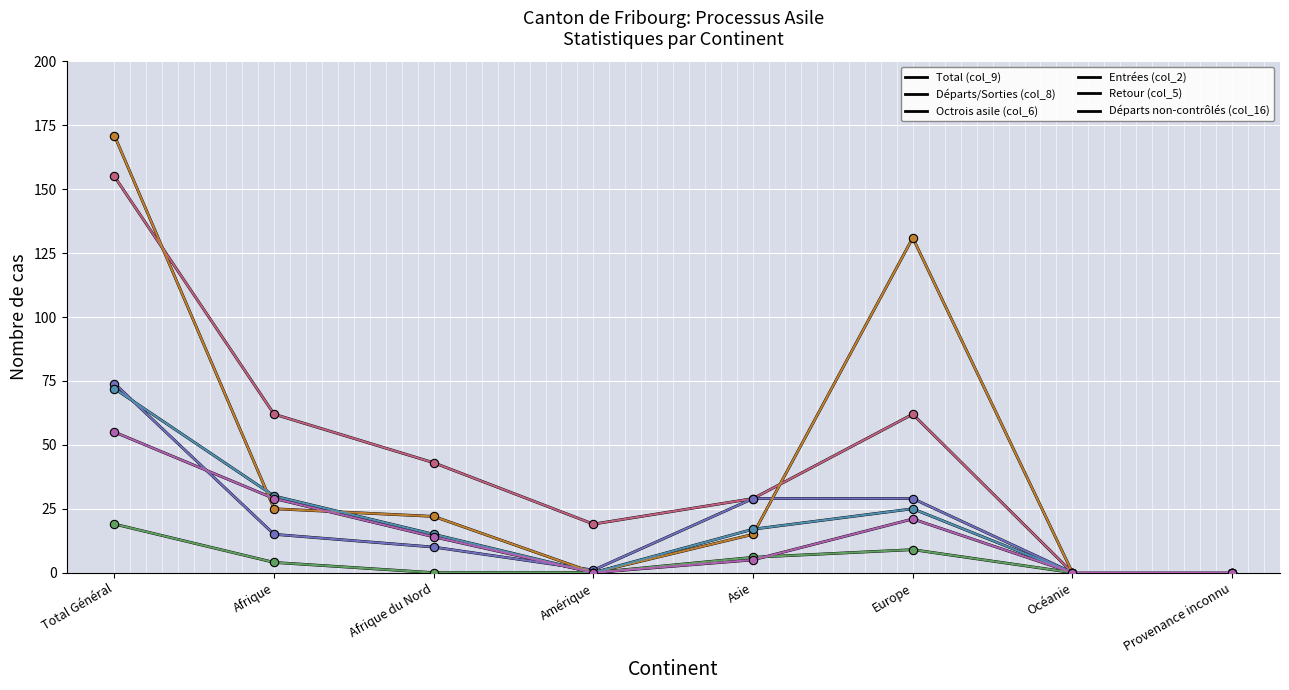

Reading left to right, list all the values displayed in this chart.

Total (col_9): Total Général=155	Afrique=62	Afrique du Nord=43	Amérique=19	Asie=29	Europe=62	Océanie=0	Provenance inconnu=0
Départs/Sorties (col_8): Total Général=74	Afrique=15	Afrique du Nord=10	Amérique=1	Asie=29	Europe=29	Océanie=0	Provenance inconnu=0
Octrois asile (col_6): Total Général=19	Afrique=4	Afrique du Nord=0	Amérique=0	Asie=6	Europe=9	Océanie=0	Provenance inconnu=0
Entrées (col_2): Total Général=171	Afrique=25	Afrique du Nord=22	Amérique=0	Asie=15	Europe=131	Océanie=0	Provenance inconnu=0
Retour (col_5): Total Général=72	Afrique=30	Afrique du Nord=15	Amérique=0	Asie=17	Europe=25	Océanie=0	Provenance inconnu=0
Départs non-contrôlés (col_16): Total Général=55	Afrique=29	Afrique du Nord=14	Amérique=0	Asie=5	Europe=21	Océanie=0	Provenance inconnu=0